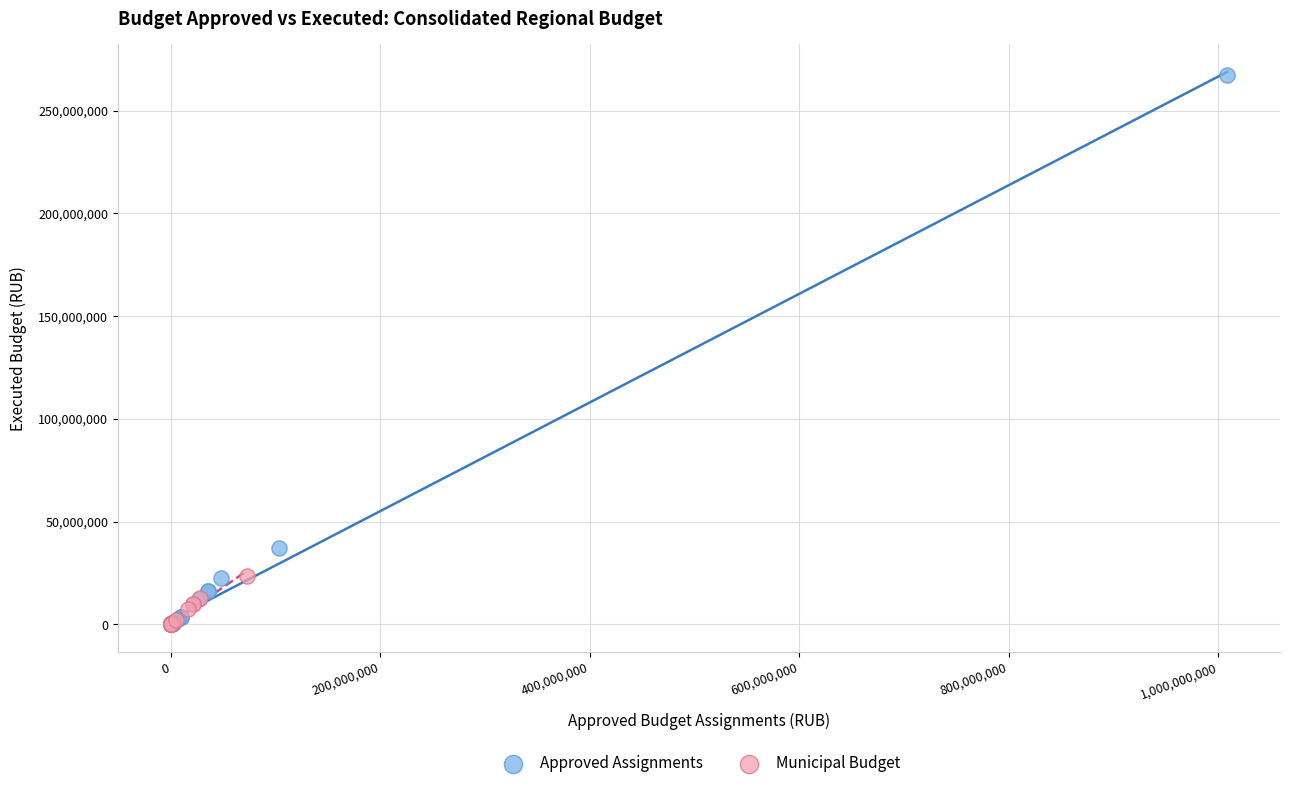

Which series has the largest Y range (max minus min)?

Approved Assignments